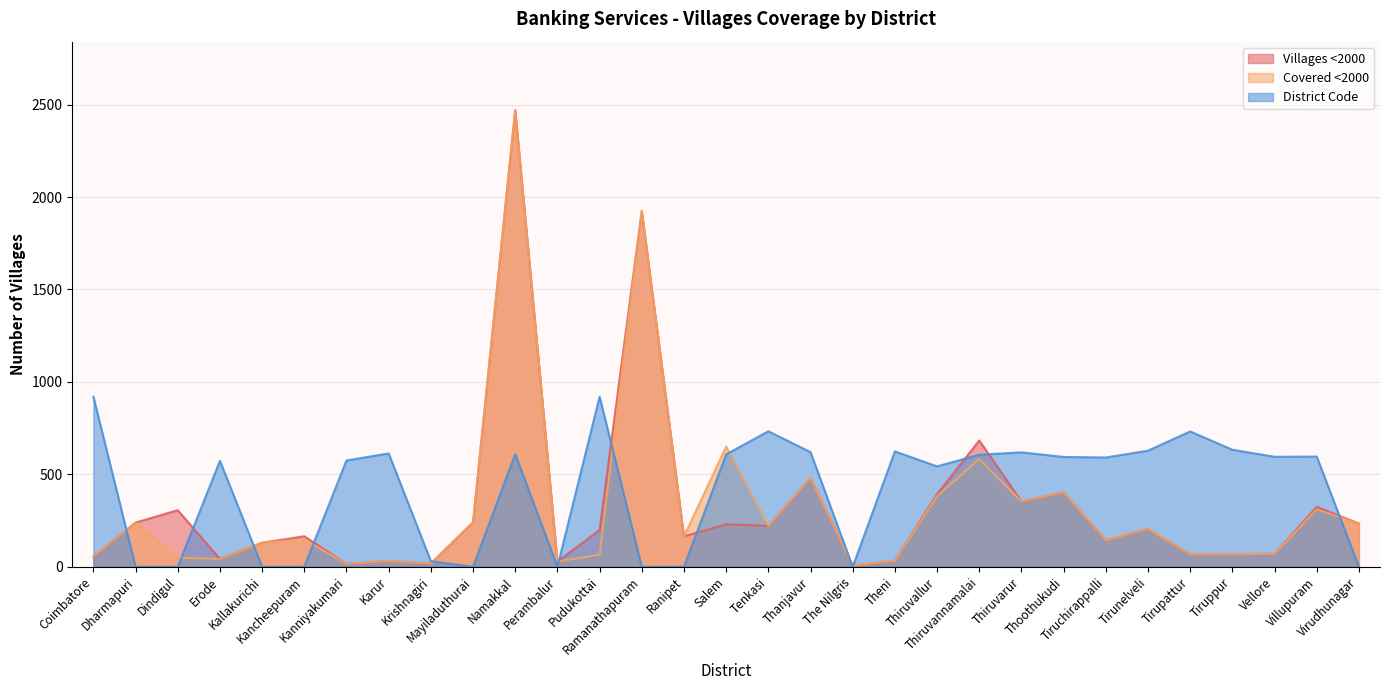

True or false: Villages <2000 and Covered <2000 cross at least once.

False